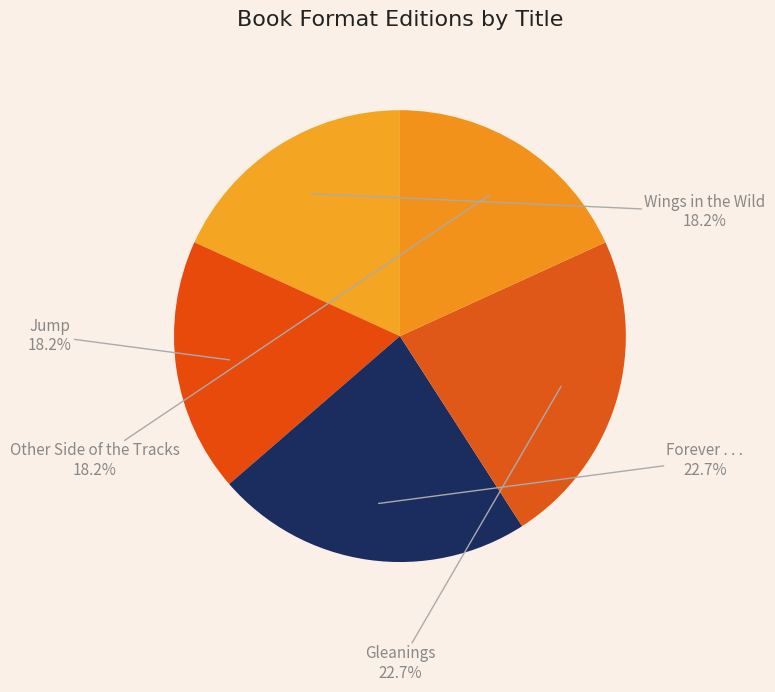

Combined, what portion of the pie is Jump and Wings in the Wild?

36.4%